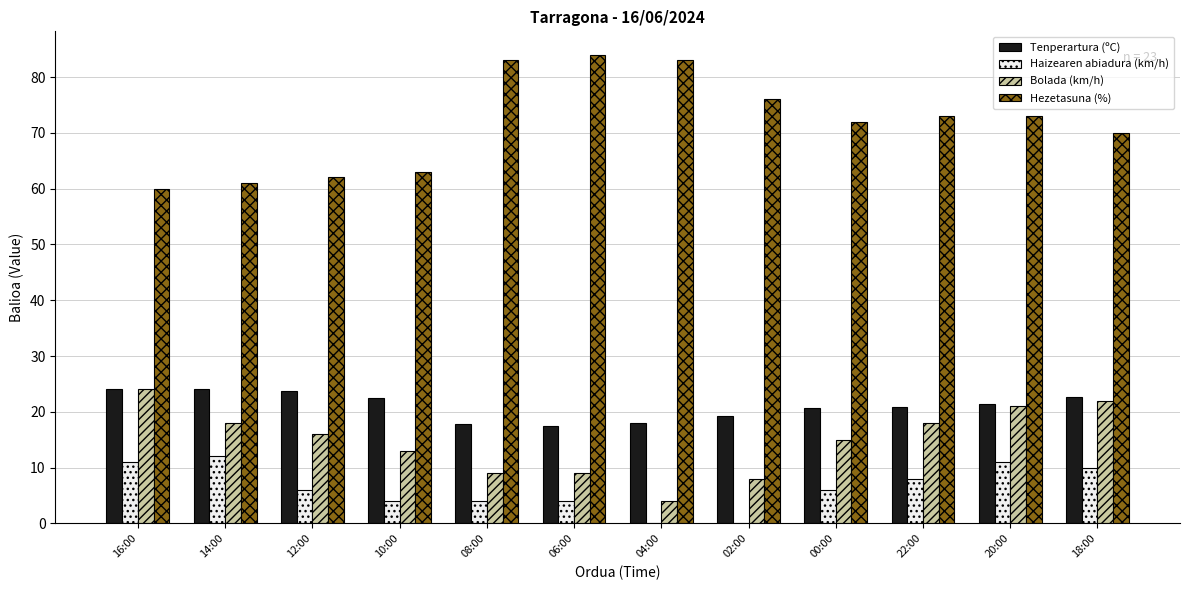

What is the sum of all Hezetasuna (%) values?

860.0